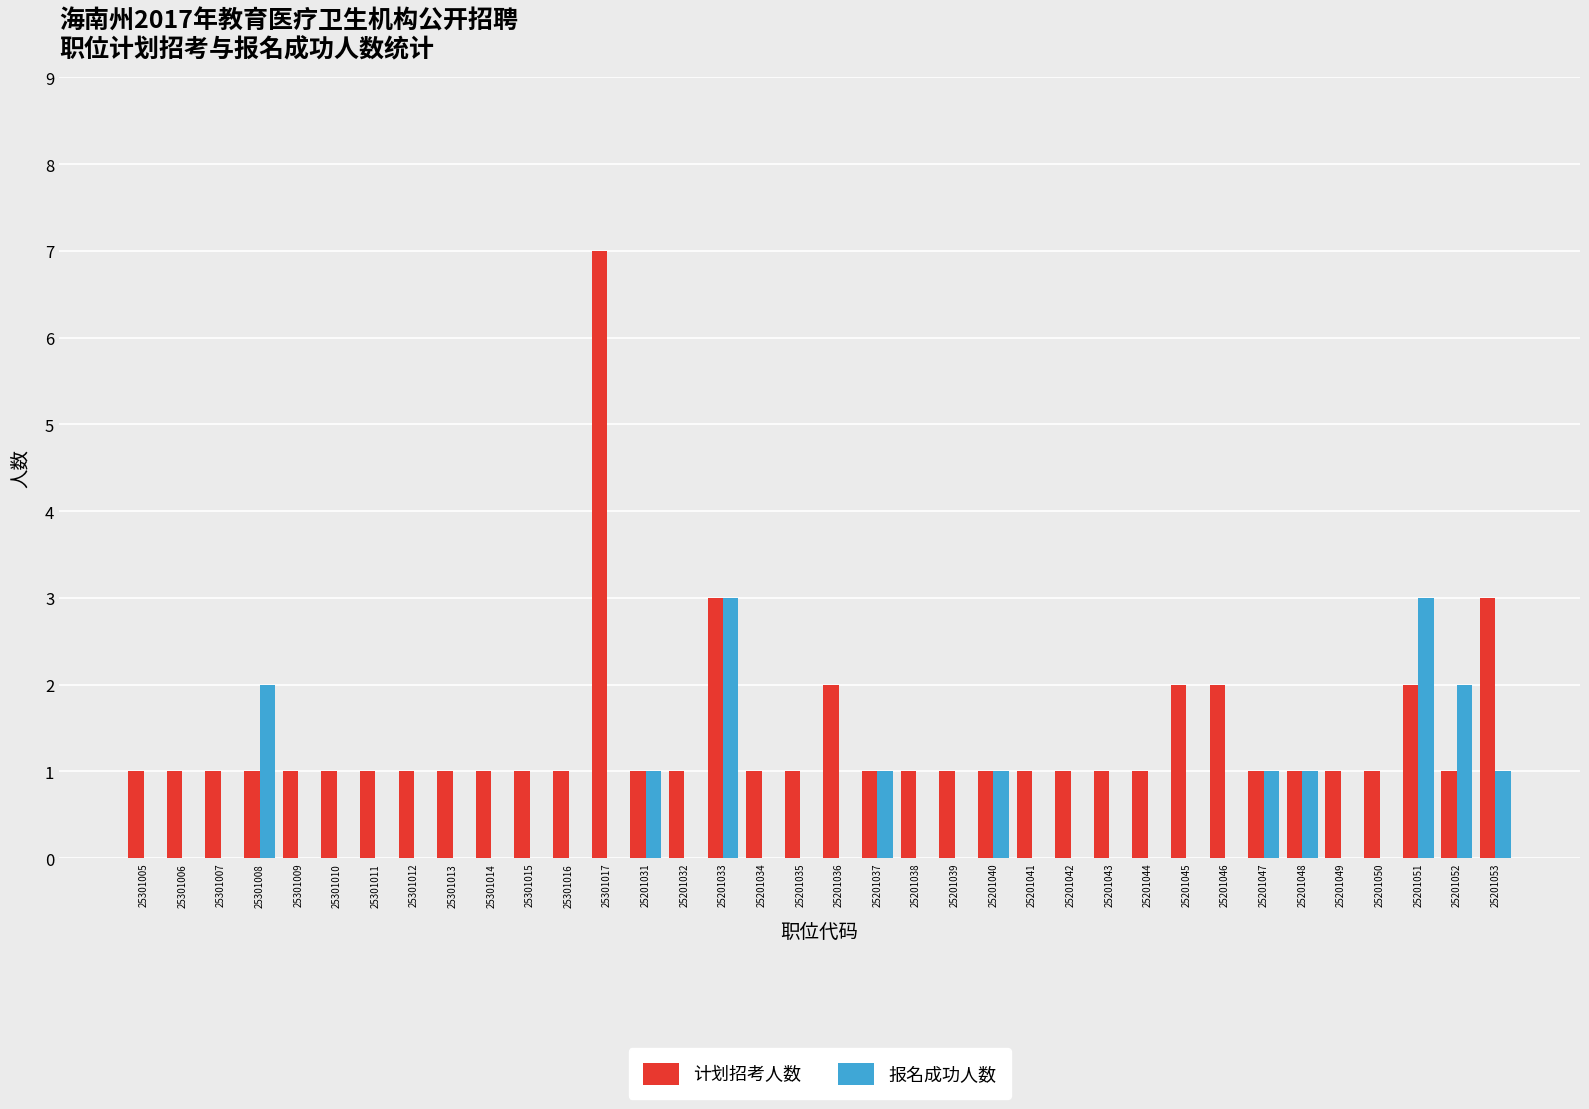

Count the number of data series in this chart.

2